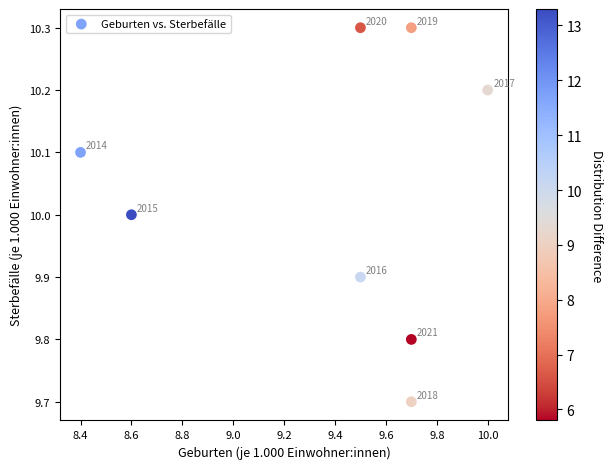

What Y value in the scatter plot is closest to 10?

10.0